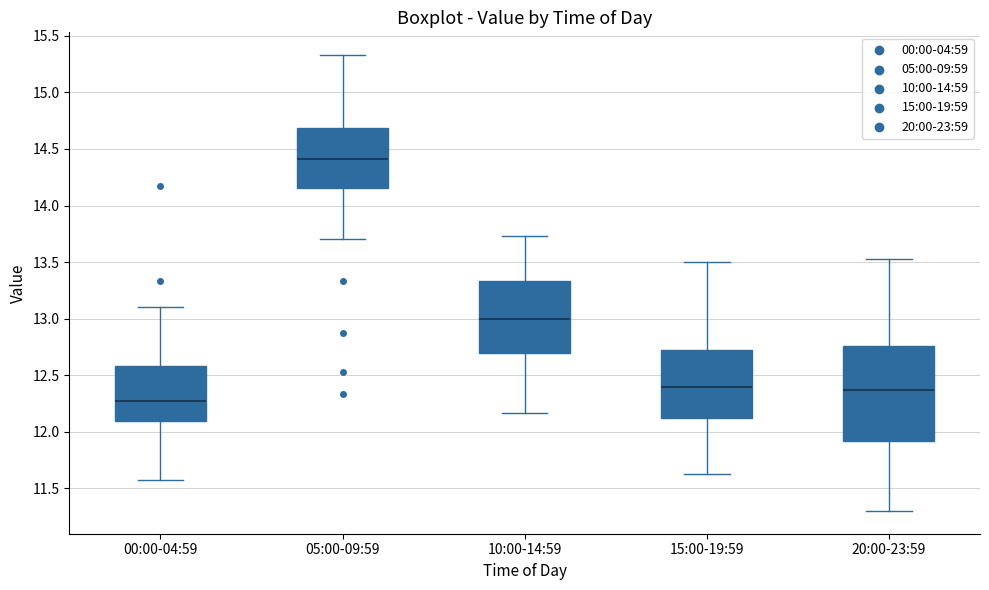

Reading left to right, transcribe this box plot: for each box, give where its median line is, the range the box spans, and where its two whiskers end, as read against the y-axis. The values are not printed on the chart, so give them approximately, as read against the axis.

00:00-04:59: median 12.25, box 12.10 to 12.60, whiskers 11.55 to 13.10
05:00-09:59: median 14.40, box 14.15 to 14.70, whiskers 13.70 to 15.35
10:00-14:59: median 13.00, box 12.70 to 13.35, whiskers 12.15 to 13.75
15:00-19:59: median 12.40, box 12.10 to 12.75, whiskers 11.65 to 13.50
20:00-23:59: median 12.35, box 11.90 to 12.75, whiskers 11.30 to 13.55